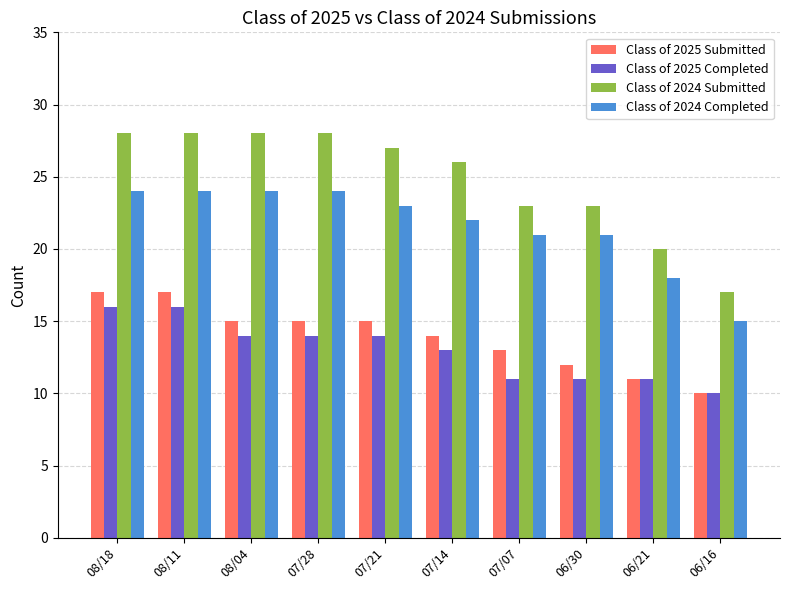

At which category does the chart reach its minimum across all series?

06/16